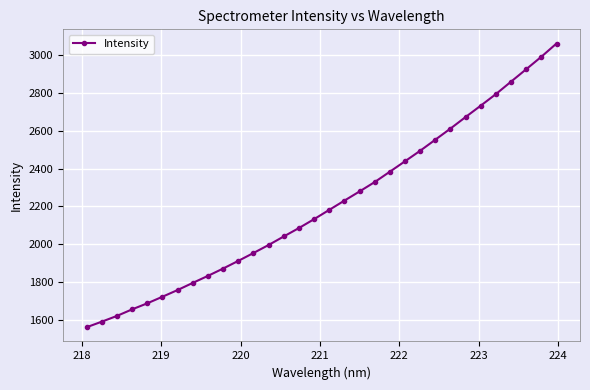

What is the difference between the maximum and minimum values?

1501.2